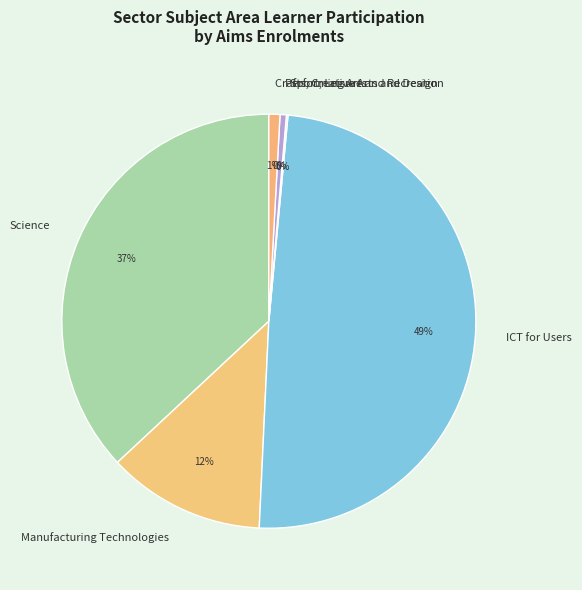

To the nearest percent, what percentage of the pie is Manufacturing Technologies?

12%